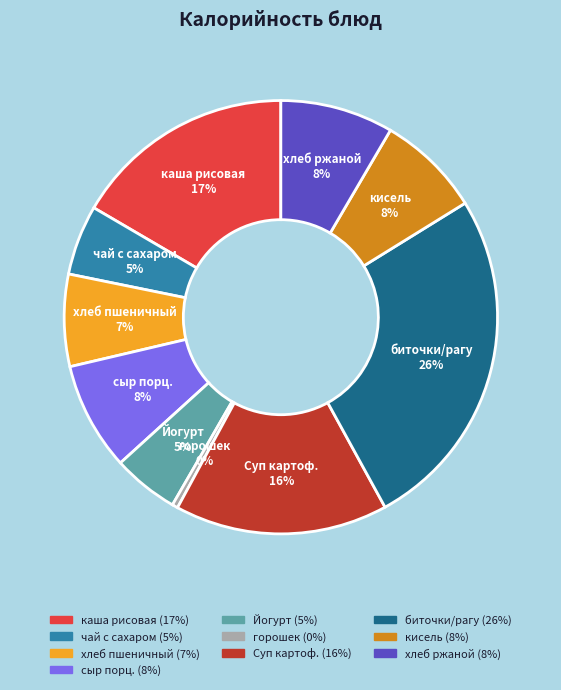

Is it true that горошек is 0% of the pie?

True